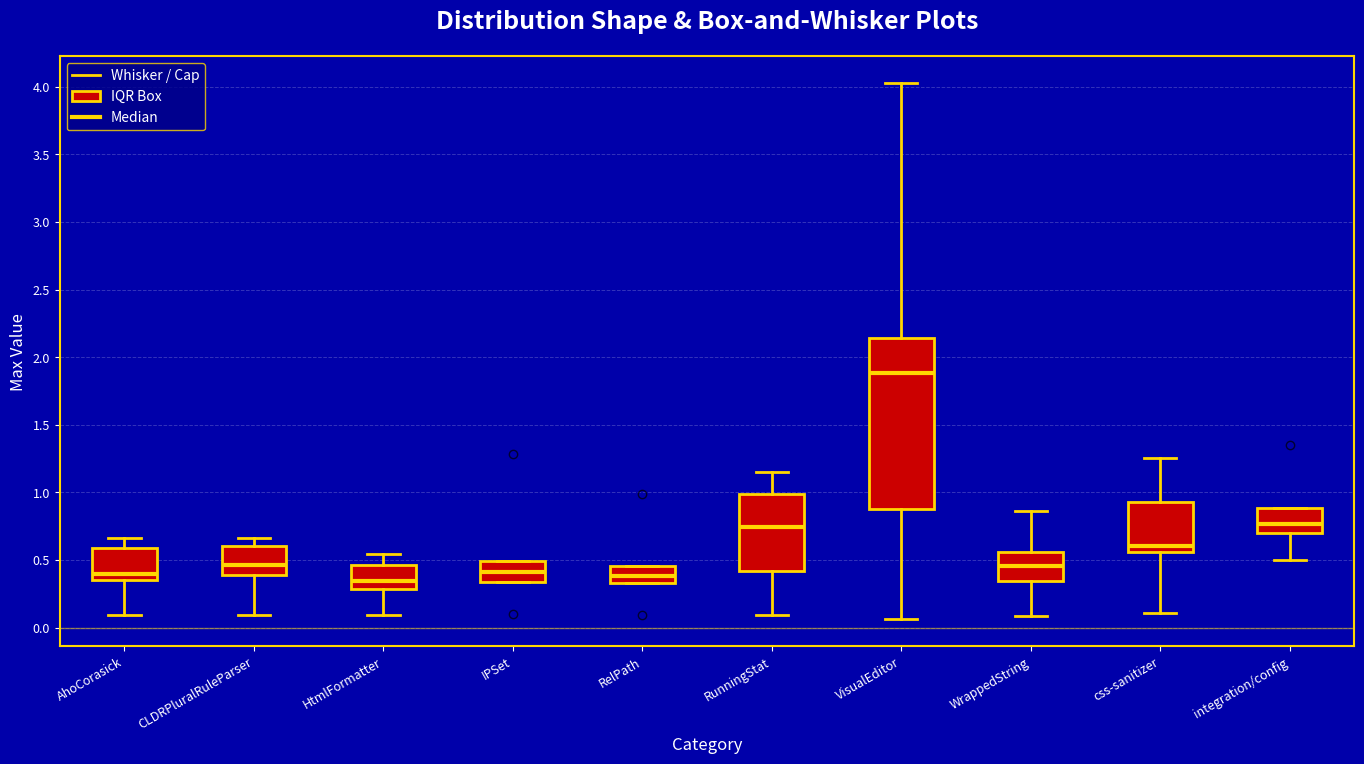

Reading left to right, transcribe this box plot: for each box, give where its median line is, the range the box spans, and where its two whiskers end, as read against the y-axis. The values are not printed on the chart, so give them approximately, as read against the axis.

AhoCorasick: median 0.40, box 0.35 to 0.60, whiskers 0.10 to 0.65
CLDRPluralRuleParser: median 0.45, box 0.40 to 0.60, whiskers 0.10 to 0.65
HtmlFormatter: median 0.35, box 0.30 to 0.45, whiskers 0.10 to 0.55
IPSet: median 0.40, box 0.35 to 0.50, whiskers 0.35 to 0.50
RelPath: median 0.40, box 0.35 to 0.45, whiskers 0.35 to 0.45
RunningStat: median 0.75, box 0.40 to 1.00, whiskers 0.10 to 1.15
VisualEditor: median 1.90, box 0.90 to 2.15, whiskers 0.05 to 4.05
WrappedString: median 0.45, box 0.35 to 0.55, whiskers 0.10 to 0.85
css-sanitizer: median 0.60, box 0.55 to 0.95, whiskers 0.10 to 1.25
integration/config: median 0.75, box 0.70 to 0.90, whiskers 0.50 to 0.90